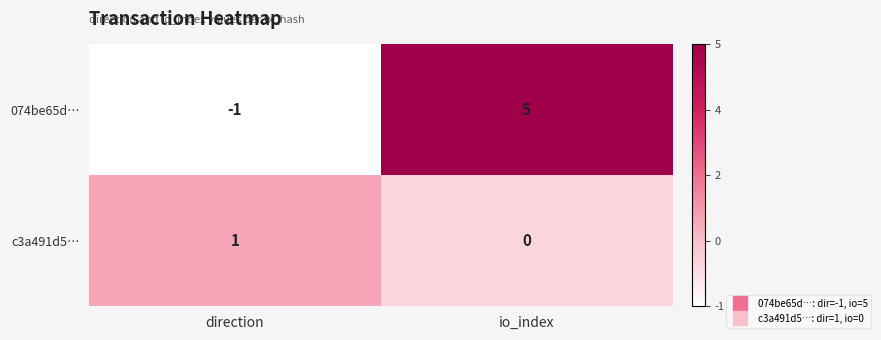

Which series changed the most between direction and io_index?

074be65d…